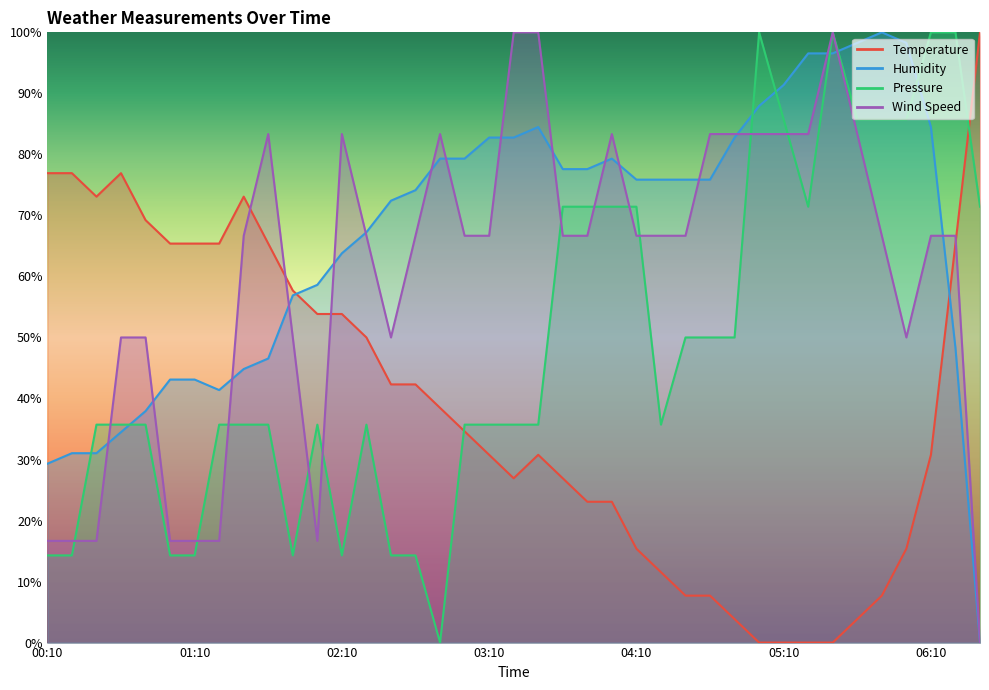

Reading right to left, extract all data points from this chart.

Temperature: 06:30=100.0	06:20=65.4	06:10=30.8	06:00=15.4	05:50=7.7	05:40=3.8	05:30=0.0	05:20=0.0	05:10=0.0	05:00=0.0	04:50=3.8	04:40=7.7	04:30=7.7	04:20=11.5	04:10=15.4	04:00=23.1	03:50=23.1	03:40=26.9	03:30=30.8	03:20=26.9	03:10=30.8	03:00=34.6	02:50=38.5	02:40=42.3	02:30=42.3	02:20=50.0	02:10=53.8	02:00=53.8	01:50=57.7	01:40=65.4	01:30=73.1	01:20=65.4	01:10=65.4	01:00=65.4	00:50=69.2	00:40=76.9	00:30=73.1	00:20=76.9	00:10=76.9
Humidity: 06:30=0.0	06:20=48.3	06:10=84.5	06:00=98.3	05:50=100.0	05:40=98.3	05:30=96.6	05:20=96.6	05:10=91.4	05:00=87.9	04:50=82.8	04:40=75.9	04:30=75.9	04:20=75.9	04:10=75.9	04:00=79.3	03:50=77.6	03:40=77.6	03:30=84.5	03:20=82.8	03:10=82.8	03:00=79.3	02:50=79.3	02:40=74.1	02:30=72.4	02:20=67.2	02:10=63.8	02:00=58.6	01:50=56.9	01:40=46.6	01:30=44.8	01:20=41.4	01:10=43.1	01:00=43.1	00:50=37.9	00:40=34.5	00:30=31.0	00:20=31.0	00:10=29.3
Wind Speed: 06:30=0.0	06:20=66.7	06:10=66.7	06:00=50.0	05:50=66.7	05:40=83.3	05:30=100.0	05:20=83.3	05:10=83.3	05:00=83.3	04:50=83.3	04:40=83.3	04:30=66.7	04:20=66.7	04:10=66.7	04:00=83.3	03:50=66.7	03:40=66.7	03:30=100.0	03:20=100.0	03:10=66.7	03:00=66.7	02:50=83.3	02:40=66.7	02:30=50.0	02:20=66.7	02:10=83.3	02:00=16.7	01:50=50.0	01:40=83.3	01:30=66.7	01:20=16.7	01:10=16.7	01:00=16.7	00:50=50.0	00:40=50.0	00:30=16.7	00:20=16.7	00:10=16.7
Pressure: 06:30=71.4	06:20=100.0	06:10=100.0	06:00=85.7	05:50=85.7	05:40=85.7	05:30=100.0	05:20=71.4	05:10=85.7	05:00=100.0	04:50=50.0	04:40=50.0	04:30=50.0	04:20=35.7	04:10=71.4	04:00=71.4	03:50=71.4	03:40=71.4	03:30=35.7	03:20=35.7	03:10=35.7	03:00=35.7	02:50=0.0	02:40=14.3	02:30=14.3	02:20=35.7	02:10=14.3	02:00=35.7	01:50=14.3	01:40=35.7	01:30=35.7	01:20=35.7	01:10=14.3	01:00=14.3	00:50=35.7	00:40=35.7	00:30=35.7	00:20=14.3	00:10=14.3